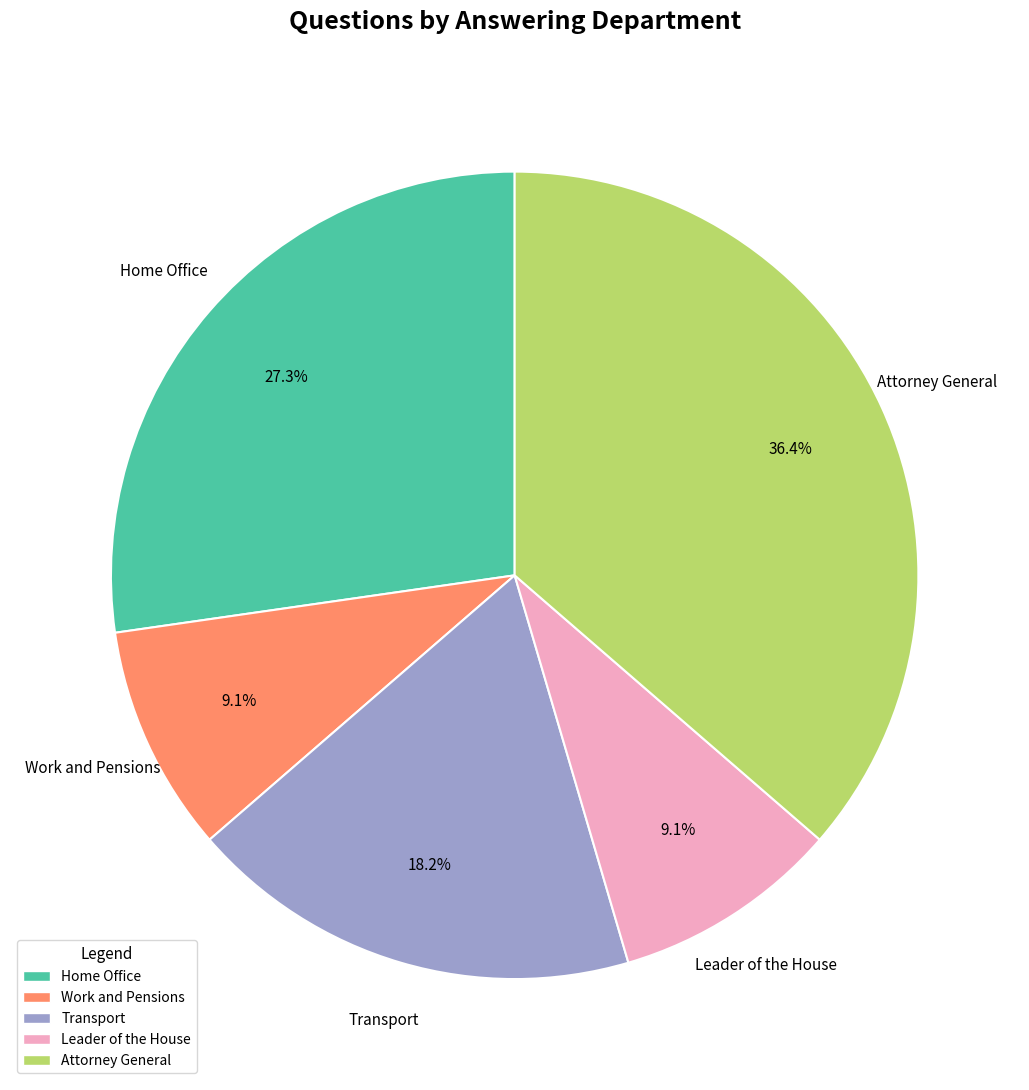

What percentage is the Attorney General slice, to the nearest percent?

36%